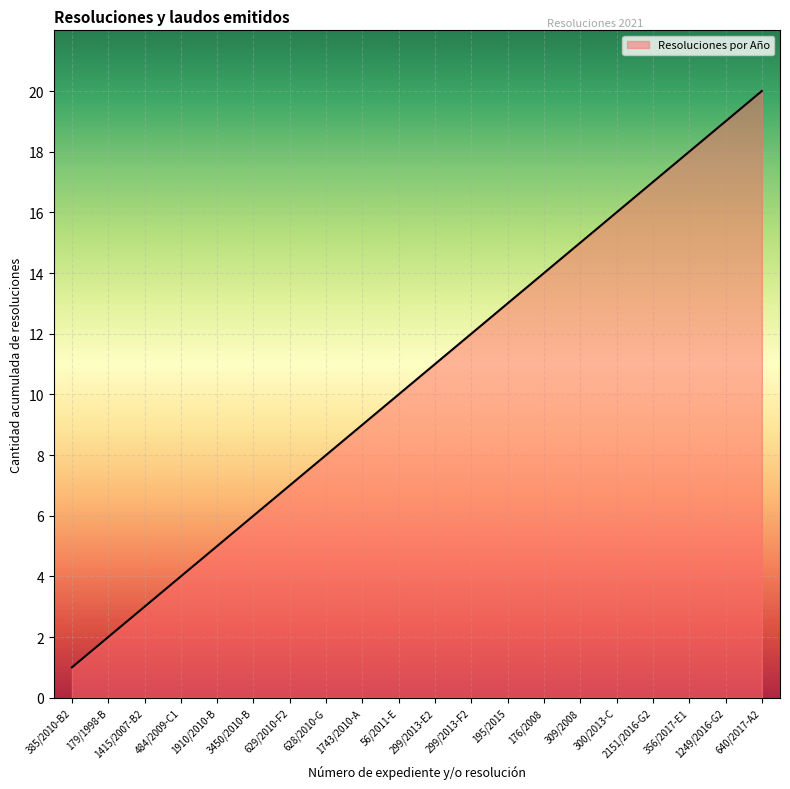

True or false: the data shows 29 at 2151/2016-G2.

False